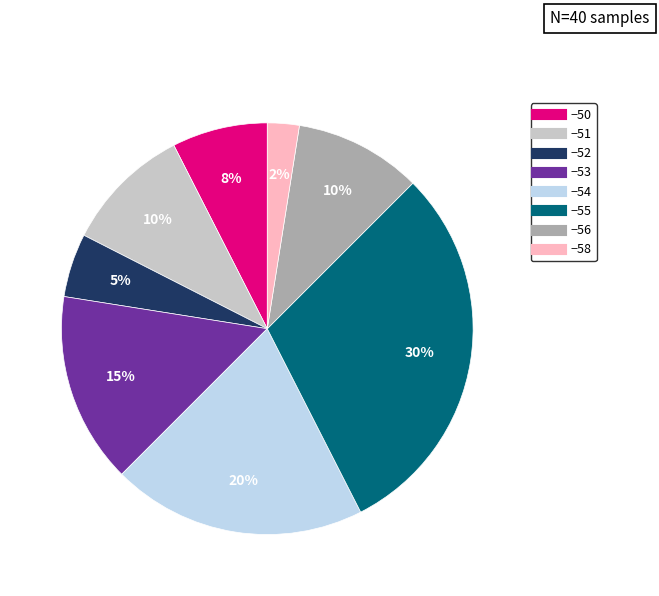

To the nearest percent, what is the average slice percentage?

12%